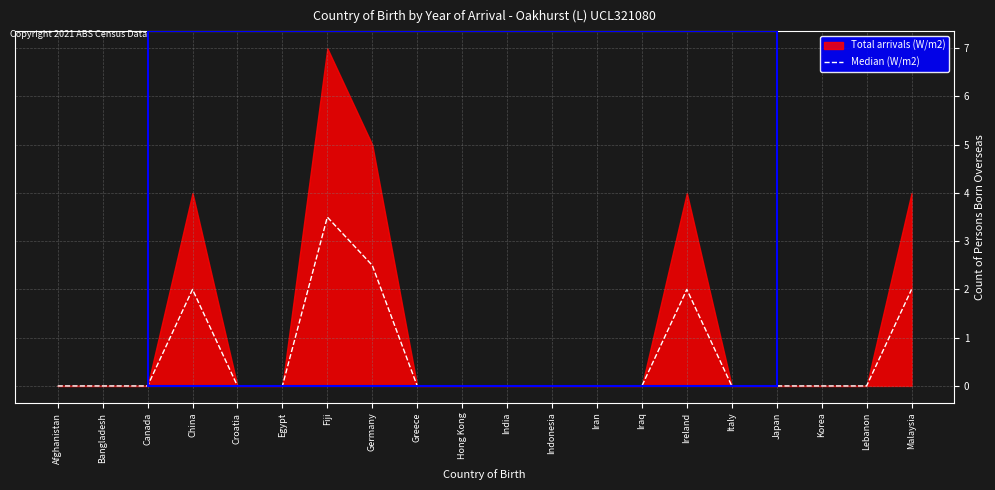

Is it true that the value at Lebanon is 1.2?

False